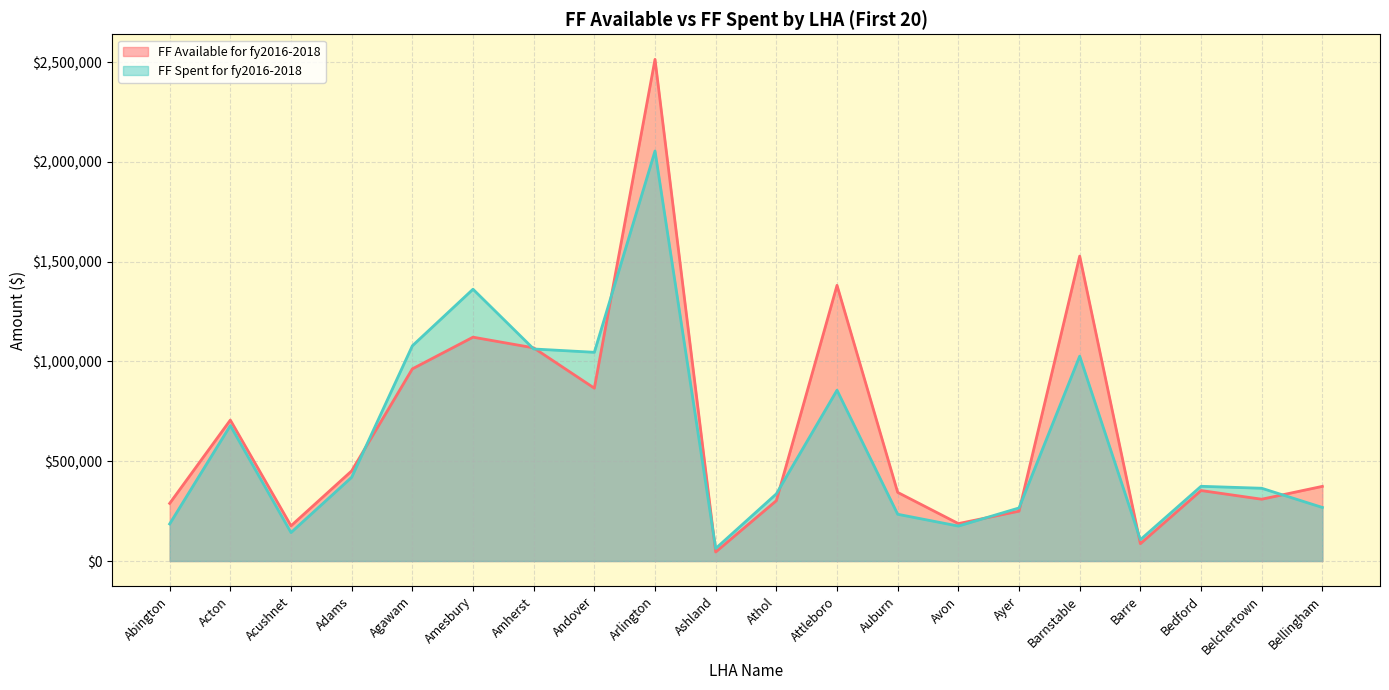

What is the spread (max minus min) of values at Avon?

12427.2